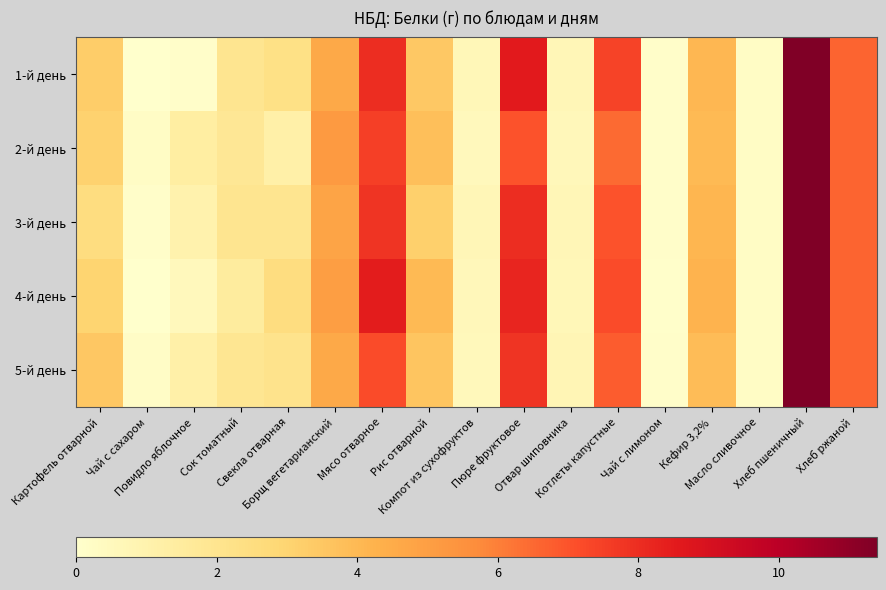

Reading left to right, what are all the values shown in this chart?

1-й день: Картофель отварной=3.3	Чай с сахаром=0.0	Повидло яблочное=0.1	Сок томатный=2.0	Свекла отварная=2.3	Борщ вегетарианский=4.6	Мясо отварное=8.0	Рис отварной=3.5	Компот из сухофруктов=0.6	Пюре фруктовое=8.6	Отвар шиповника=0.7	Котлеты капустные=7.4	Чай с лимоном=0.1	Кефир 3,2%=4.1	Масло сливочное=0.2	Хлеб пшеничный=11.4	Хлеб ржаной=6.6
2-й день: Картофель отварной=3.1	Чай с сахаром=0.2	Повидло яблочное=1.4	Сок томатный=1.8	Свекла отварная=1.2	Борщ вегетарианский=5.2	Мясо отварное=7.5	Рис отварной=3.8	Компот из сухофруктов=0.5	Пюре фруктовое=7.0	Отвар шиповника=0.6	Котлеты капустные=6.5	Чай с лимоном=0.1	Кефир 3,2%=4.0	Масло сливочное=0.2	Хлеб пшеничный=11.4	Хлеб ржаной=6.6
3-й день: Картофель отварной=2.5	Чай с сахаром=0.1	Повидло яблочное=1.0	Сок томатный=2.0	Свекла отварная=2.0	Борщ вегетарианский=4.8	Мясо отварное=7.8	Рис отварной=3.2	Компот из сухофруктов=0.7	Пюре фруктовое=8.0	Отвар шиповника=0.7	Котлеты капустные=7.0	Чай с лимоном=0.1	Кефир 3,2%=4.1	Масло сливочное=0.2	Хлеб пшеничный=11.4	Хлеб ржаной=6.6
4-й день: Картофель отварной=3.0	Чай с сахаром=0.0	Повидло яблочное=0.5	Сок томатный=1.5	Свекла отварная=2.5	Борщ вегетарианский=5.0	Мясо отварное=8.5	Рис отварной=4.0	Компот из сухофруктов=0.6	Пюре фруктовое=8.2	Отвар шиповника=0.7	Котлеты капустные=7.2	Чай с лимоном=0.1	Кефир 3,2%=4.2	Масло сливочное=0.2	Хлеб пшеничный=11.4	Хлеб ржаной=6.6
5-й день: Картофель отварной=3.5	Чай с сахаром=0.2	Повидло яблочное=1.2	Сок томатный=1.9	Свекла отварная=2.1	Борщ вегетарианский=4.6	Мясо отварное=7.2	Рис отварной=3.6	Компот из сухофруктов=0.6	Пюре фруктовое=7.8	Отвар шиповника=0.7	Котлеты капустные=6.8	Чай с лимоном=0.1	Кефир 3,2%=3.9	Масло сливочное=0.2	Хлеб пшеничный=11.4	Хлеб ржаной=6.6